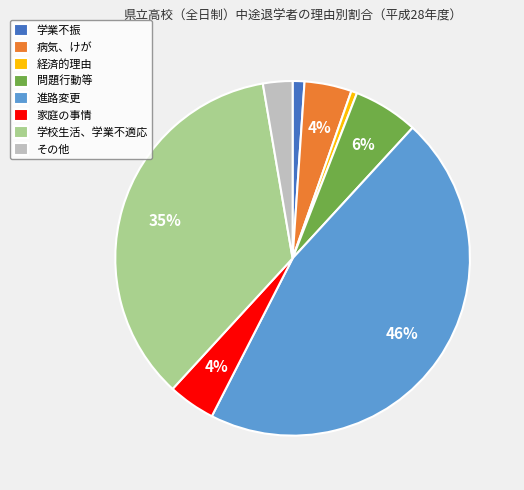

True or false: 学校生活、学業不適応 accounts for 50% of the total.

False